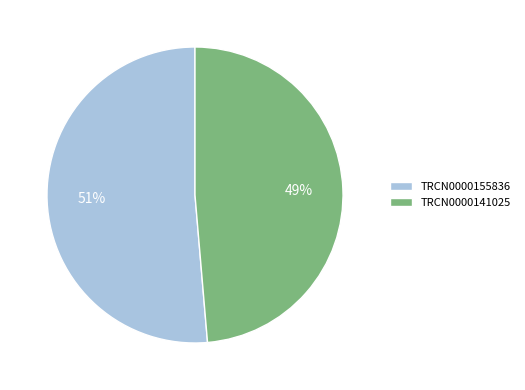

To the nearest percent, what percentage of the pie is TRCN0000141025?

49%